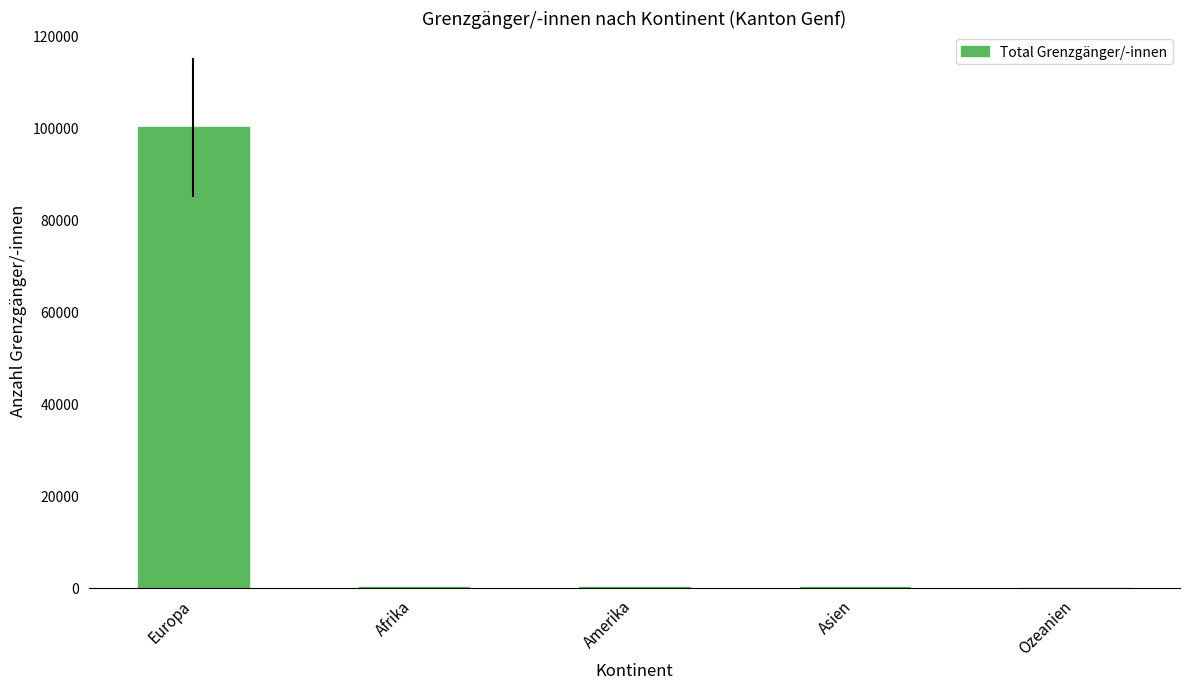

Is it true that the value at Europa is 134819?

False